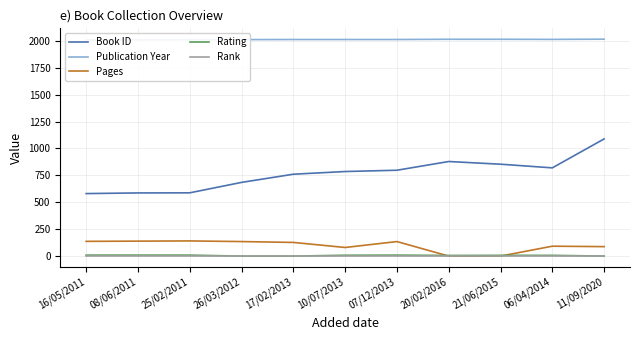

Which series has the widest spread of values?

Book ID